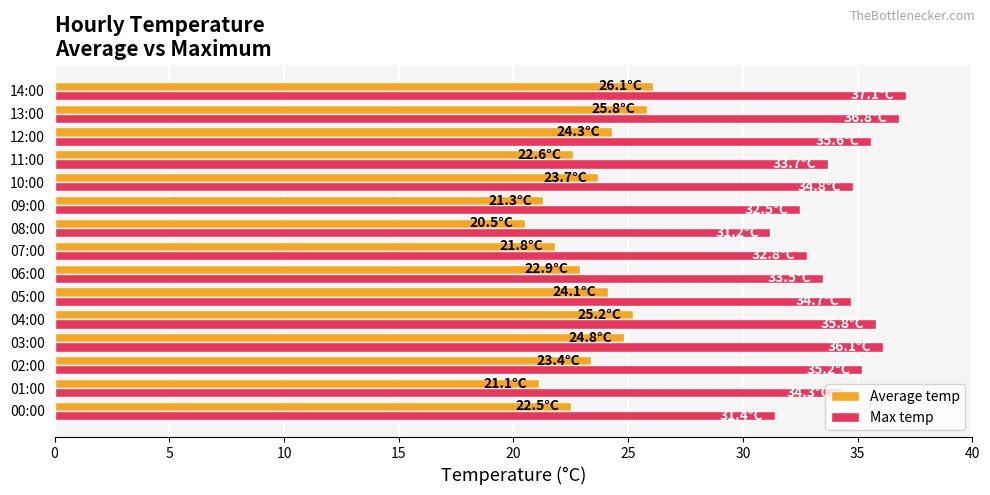

What is the spread (max minus min) of values at 04:00?

10.6